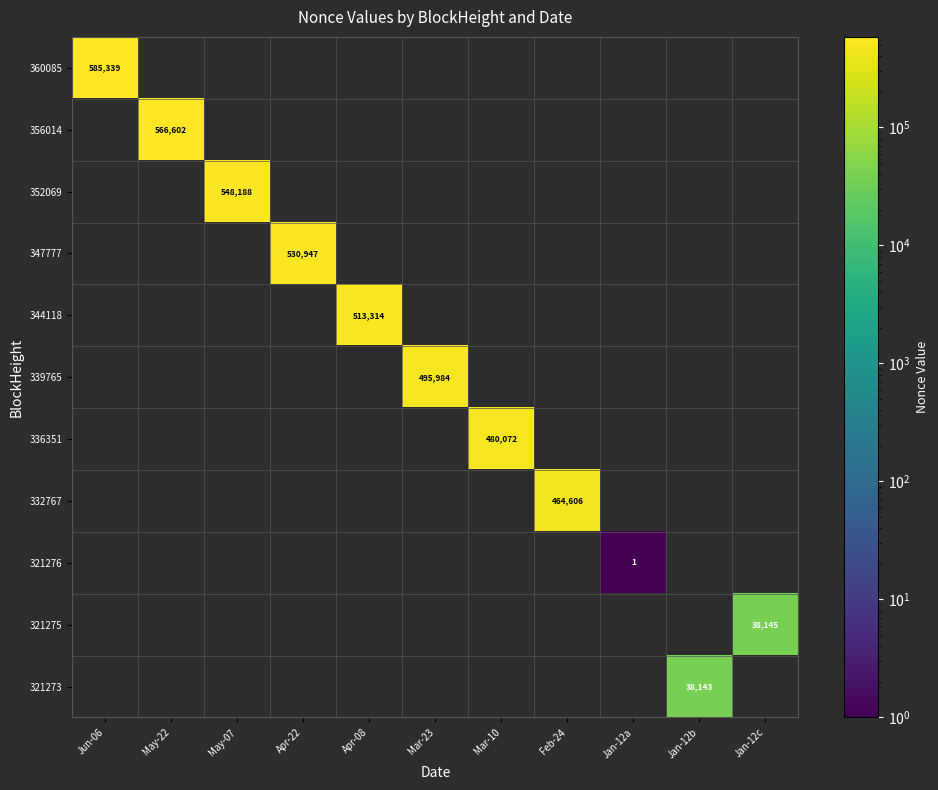

The 321276 series shows 1 at Jan-12a. True or false?

True